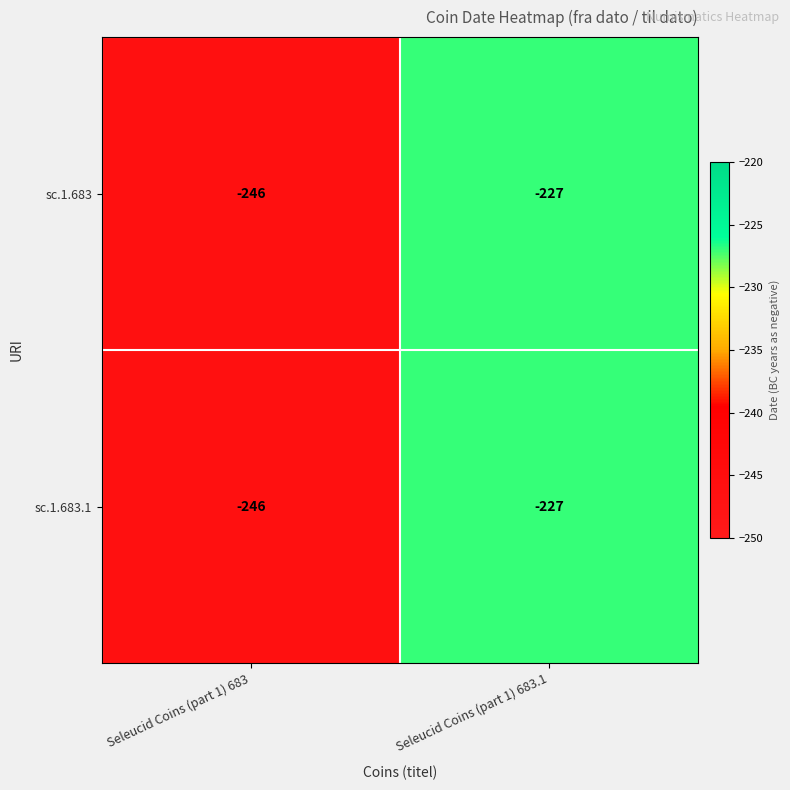

What is the maximum value shown in the chart?

-227